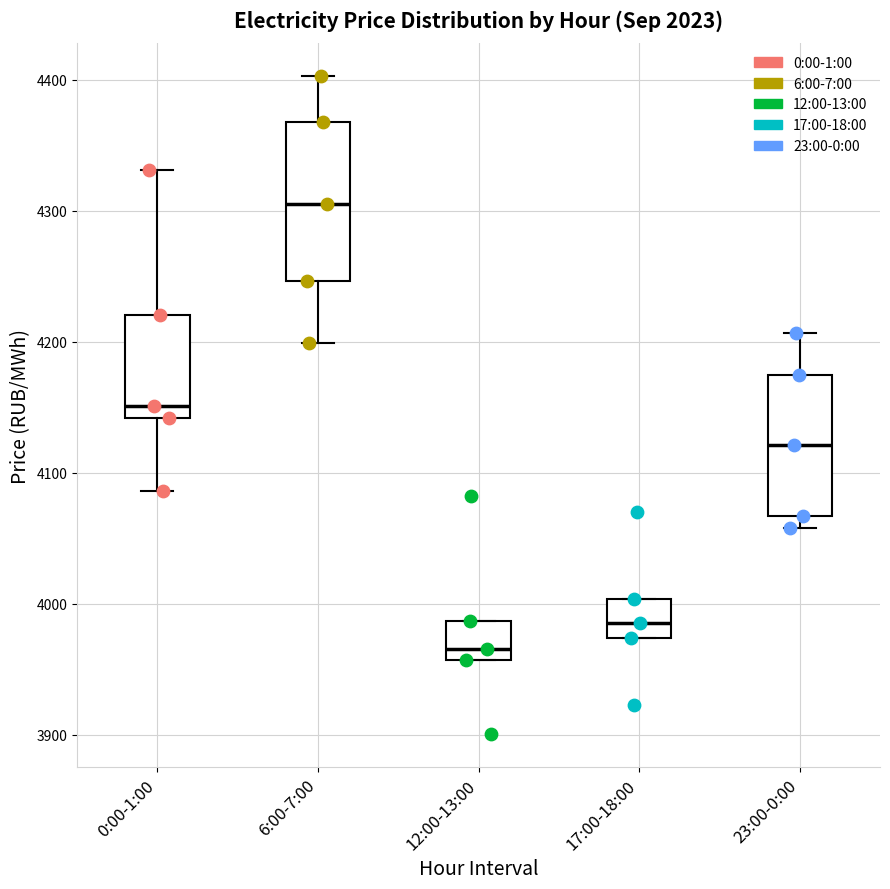

Comparing the boxes themselves (not the whiskers), which one is the tallest?

6:00-7:00